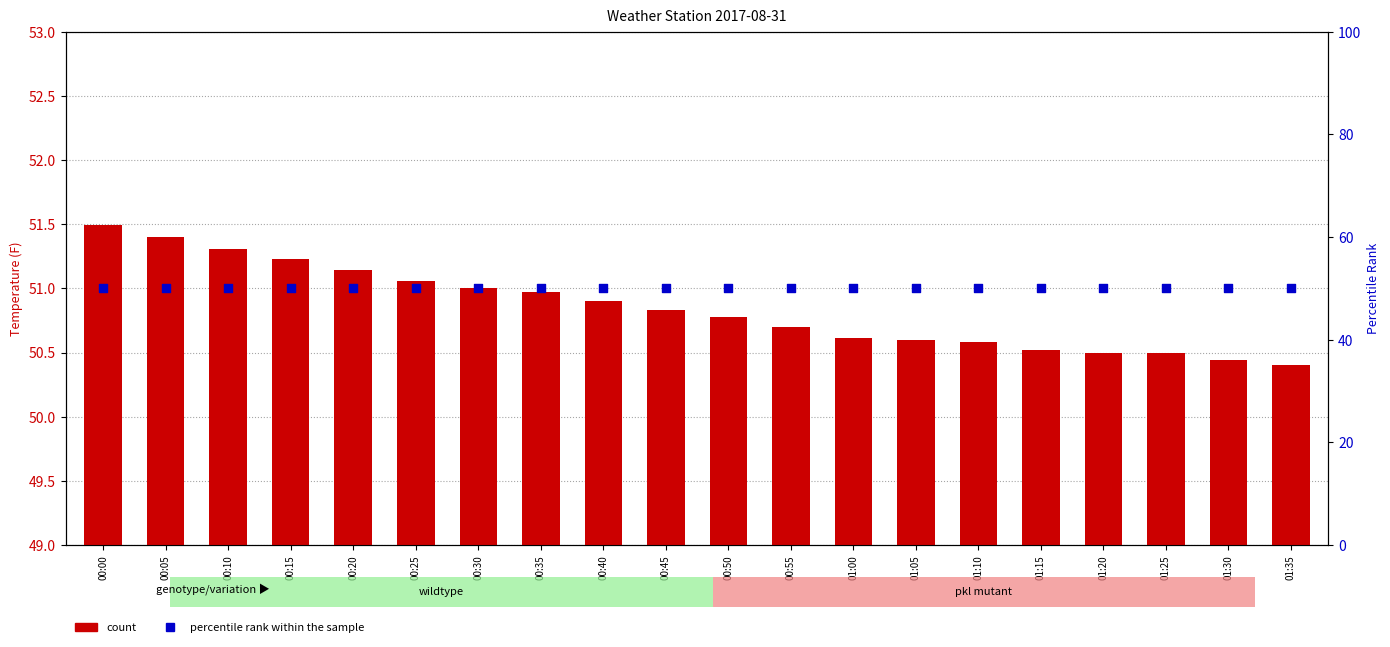

At which category is the sum across all series the highest?

00:00